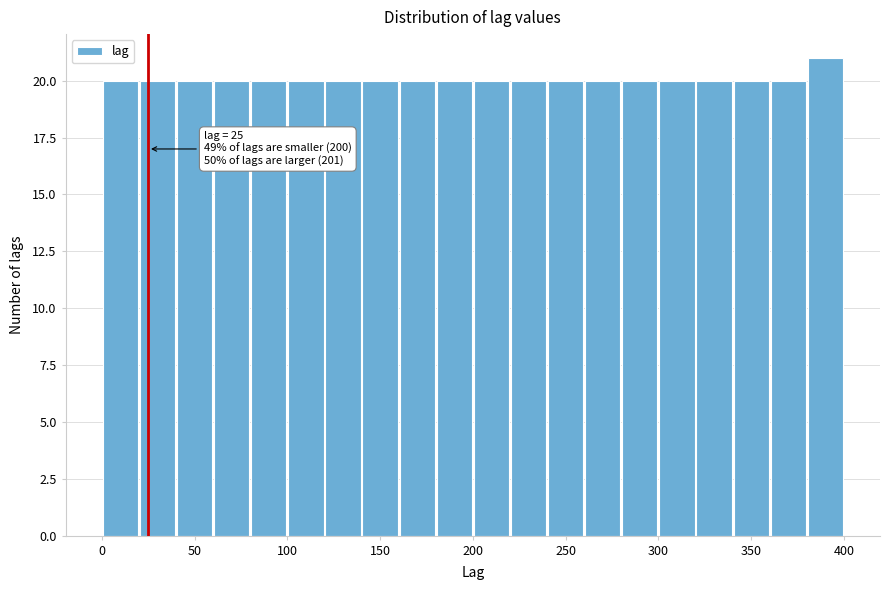

Over which range of the x-axis is the bar tallest?

380 to 400